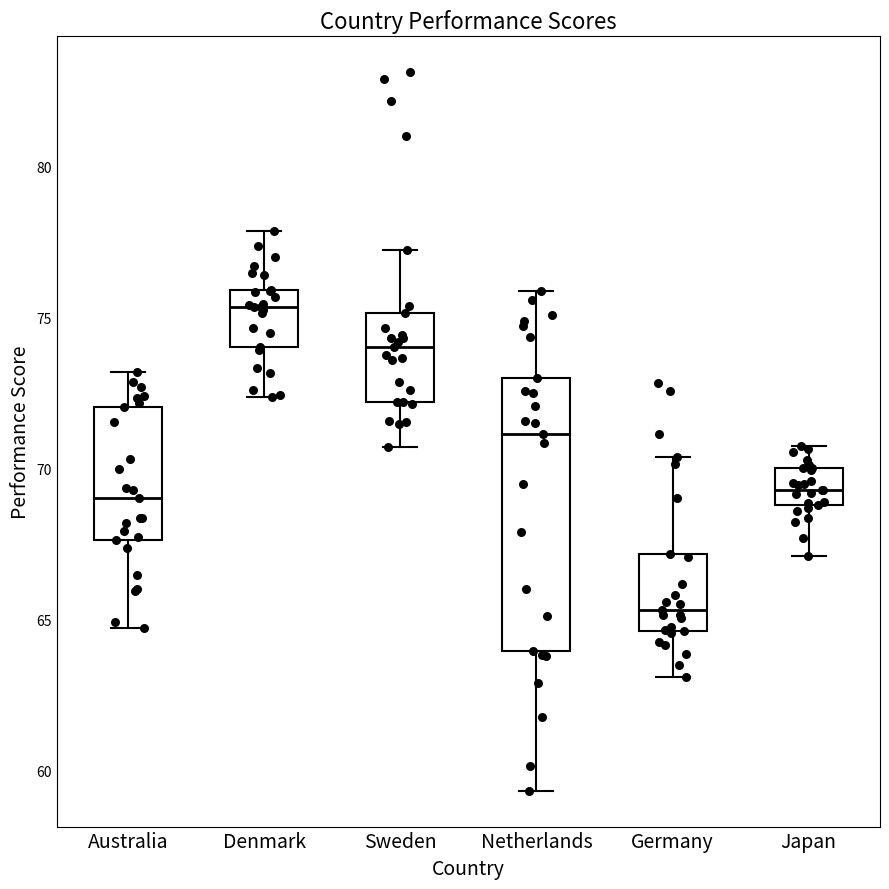

Comparing the boxes themselves (not the whiskers), which one is the tallest?

Netherlands